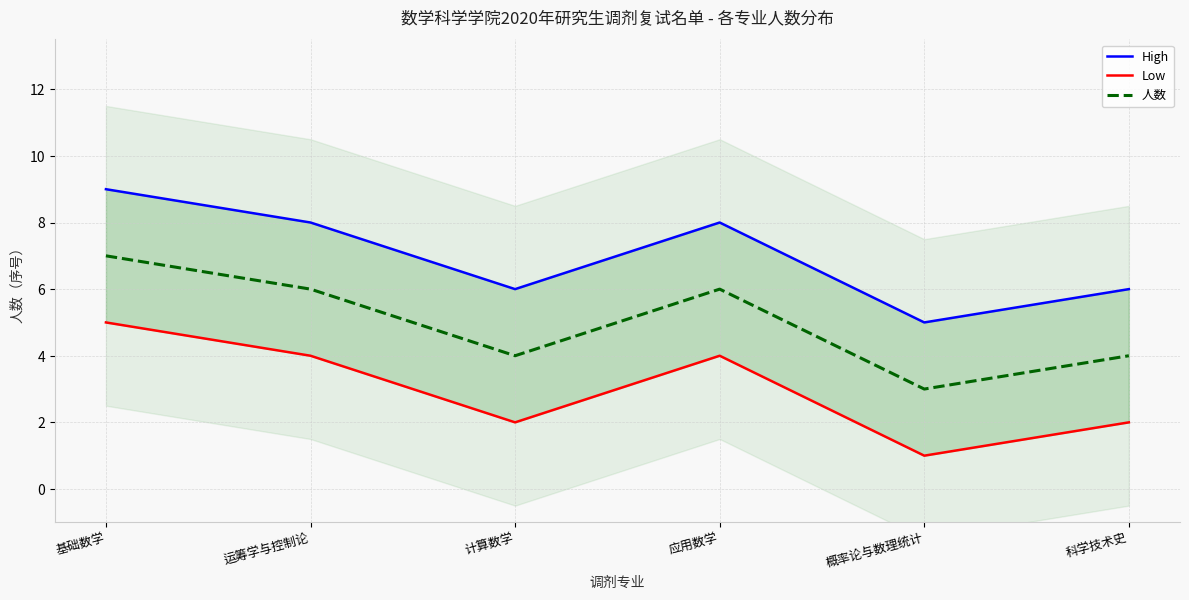

Reading left to right, extract all data points from this chart.

High: 基础数学=9	运筹学与控制论=8	计算数学=6	应用数学=8	概率论与数理统计=5	科学技术史=6
Low: 基础数学=5	运筹学与控制论=4	计算数学=2	应用数学=4	概率论与数理统计=1	科学技术史=2
人数: 基础数学=7	运筹学与控制论=6	计算数学=4	应用数学=6	概率论与数理统计=3	科学技术史=4